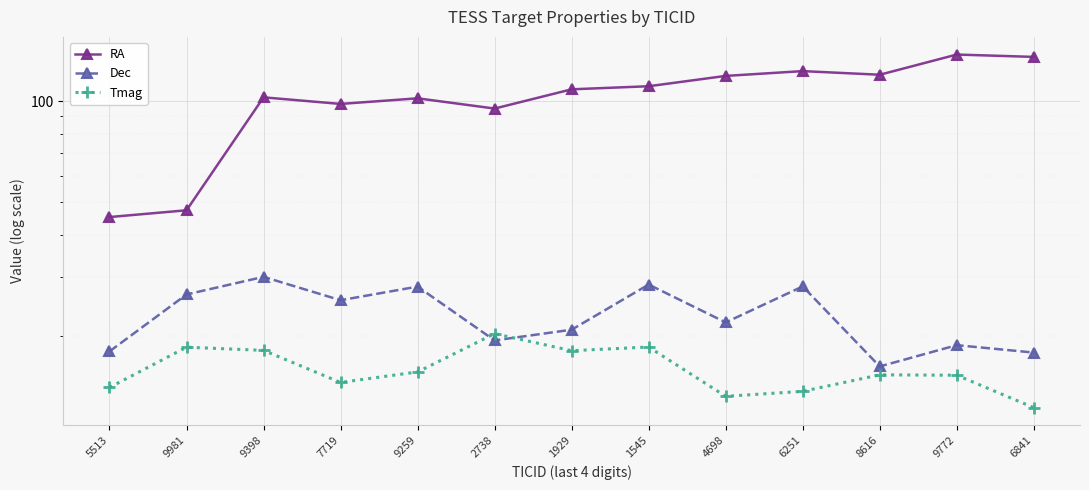

Which has a higher value, 1545 or 9772?

9772